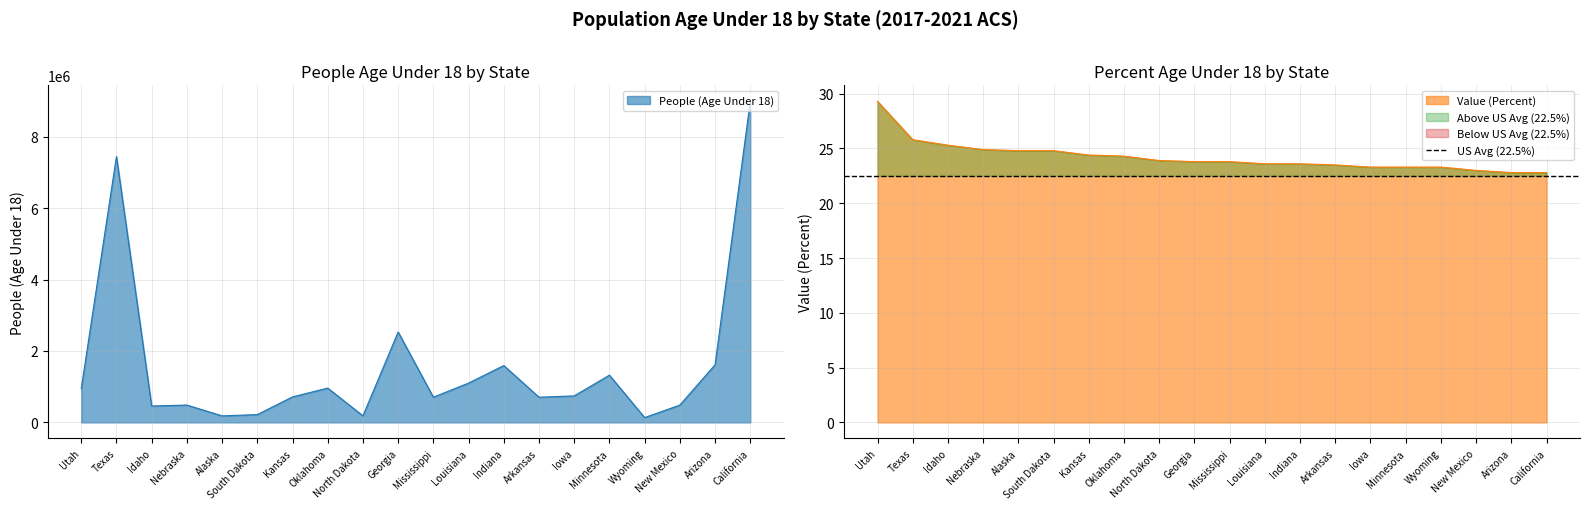

Reading left to right, list all the values displayed in this chart.

People (Age Under 18): 946063.0	7446176.0	458830.0	485910.0	182734.0	218698.0	714151.0	961070.0	184458.0	2532197.0	706054.0	1101083.0	1592087.0	705785.0	742175.0	1323569.0	134467.0	485326.0	1614435.0	8992432.0
Value (Percent): 29.3	25.8	25.3	24.9	24.8	24.8	24.4	24.3	23.9	23.8	23.8	23.6	23.6	23.5	23.3	23.3	23.3	23.0	22.8	22.8